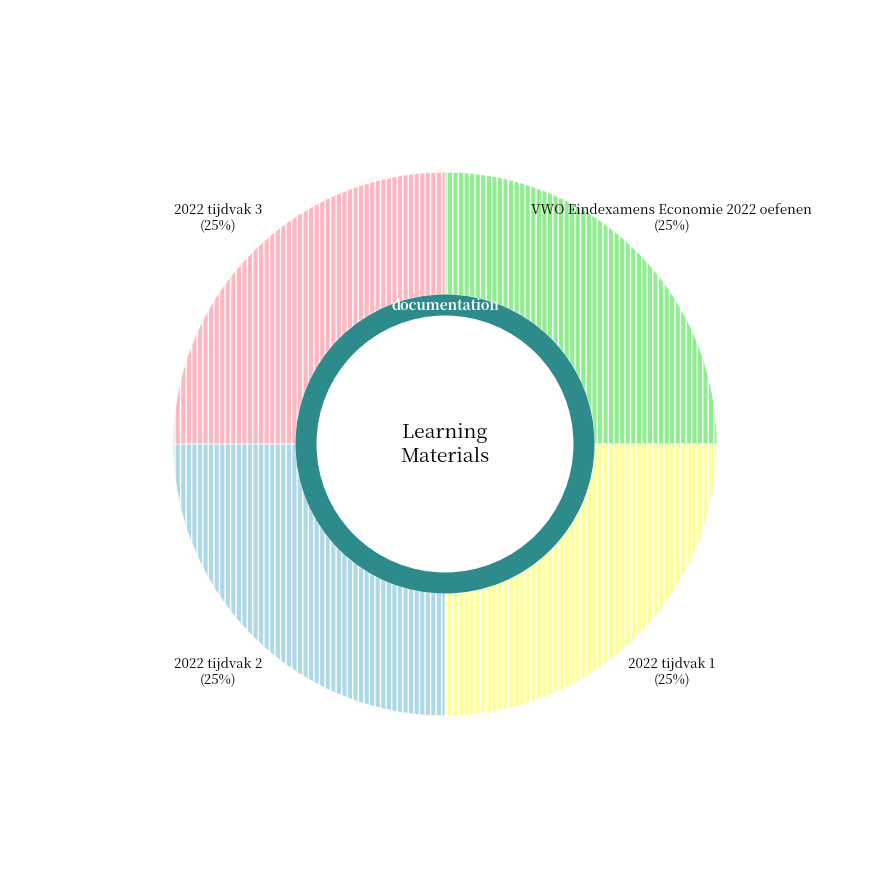

Which slice is the smallest?

VWO Eindexamens Economie 2022 oefenen